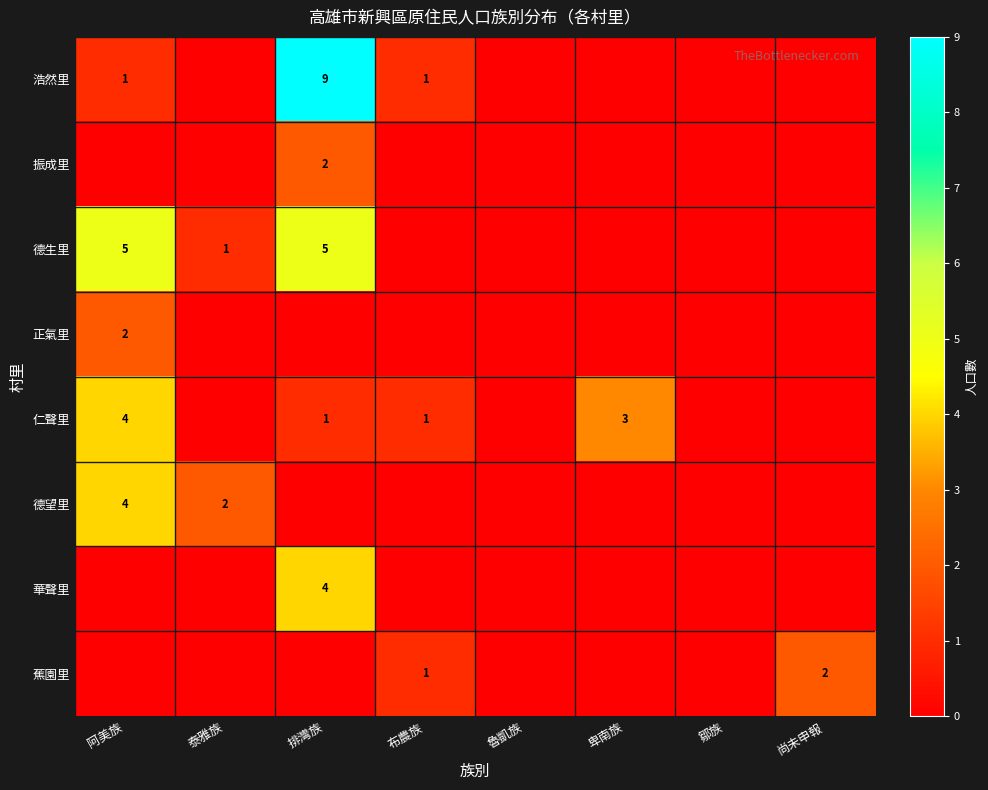

Is it true that 浩然里 equals 1 at 阿美族?

True